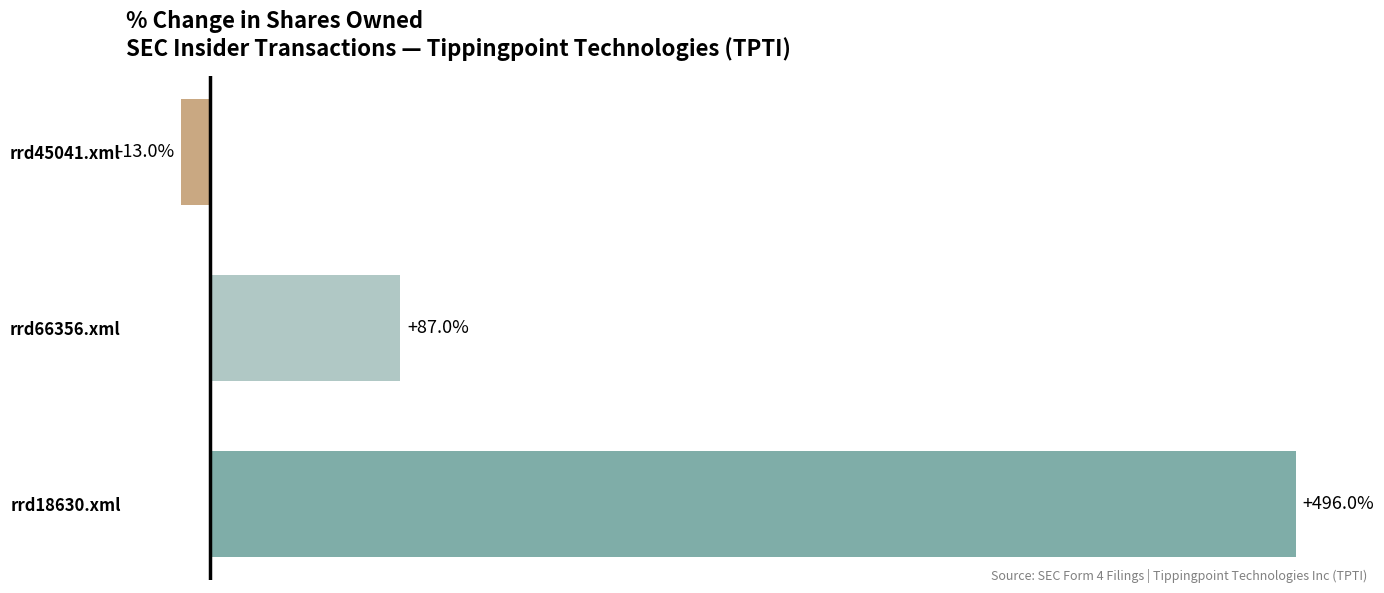

List the labels in order of value, largest first.

rrd18630.xml, rrd66356.xml, rrd45041.xml